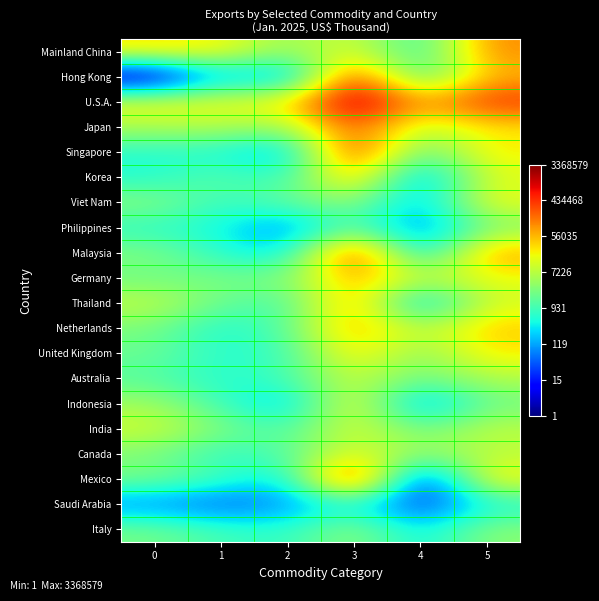

Which label corresponds to the largest value in the chart?

3